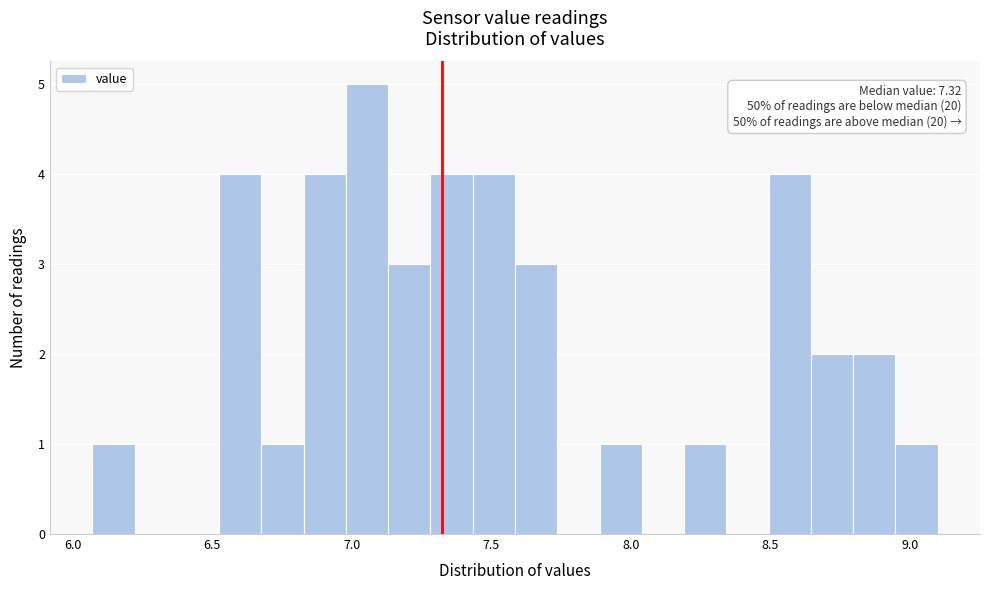

Around what value on the x-axis is the tallest bar? Give the approximate position of its centre, as read against the axis.

7.05